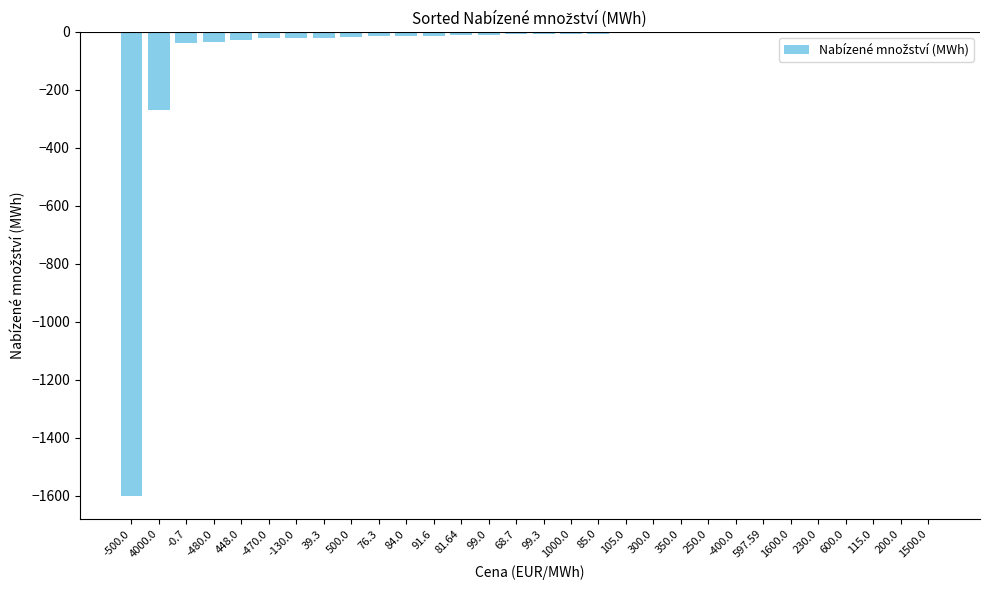

What is the sum of all values?

-2166.5